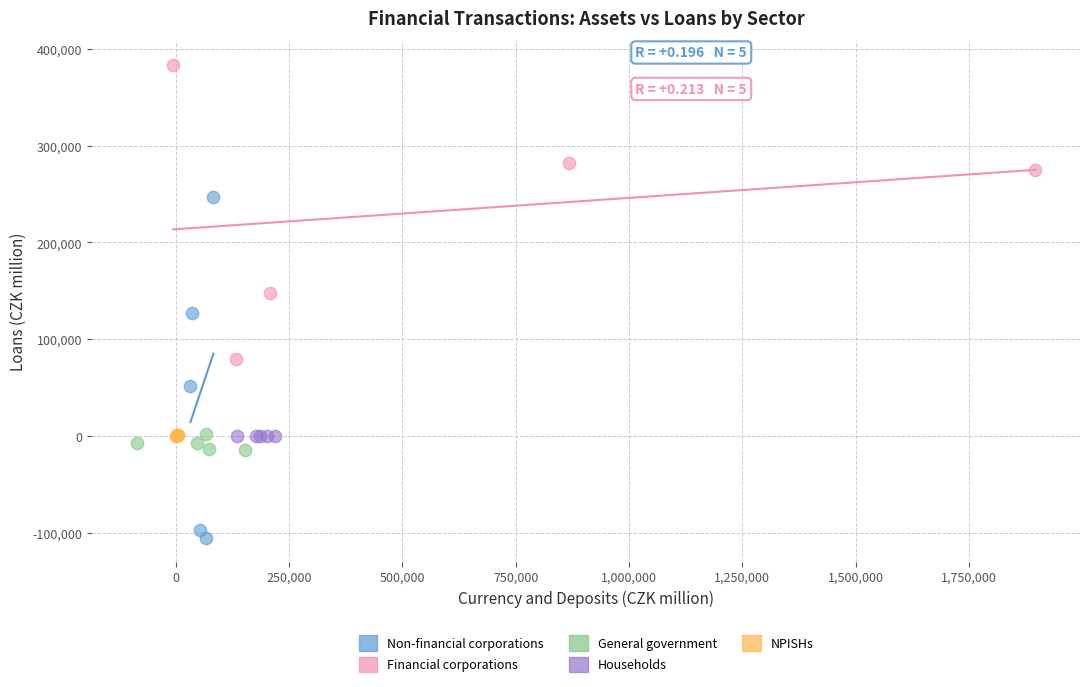

Which series has the widest spread of Y values?

Non-financial corporations